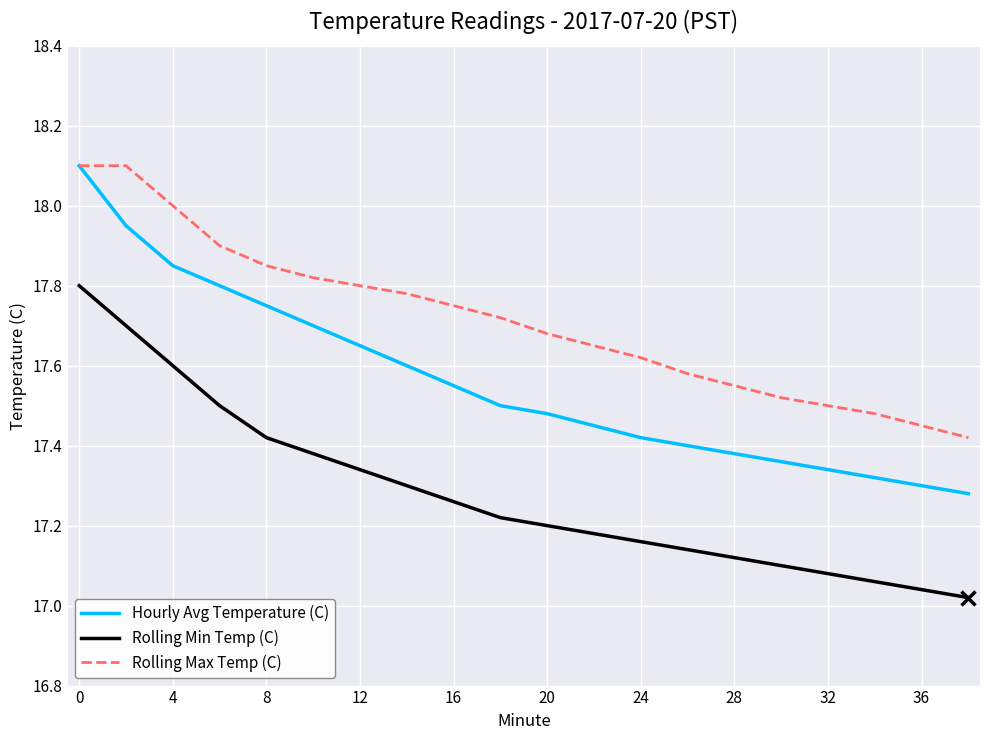

Which series has the largest range (max minus min)?

Hourly Avg Temperature (C)